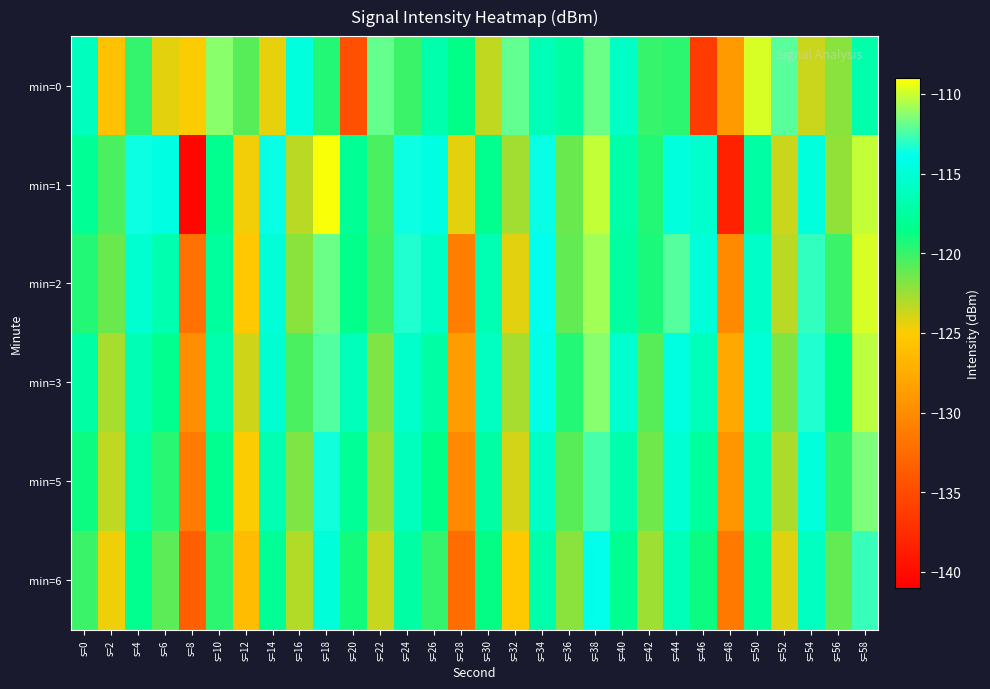

Which label corresponds to the largest value in the chart?

s=18